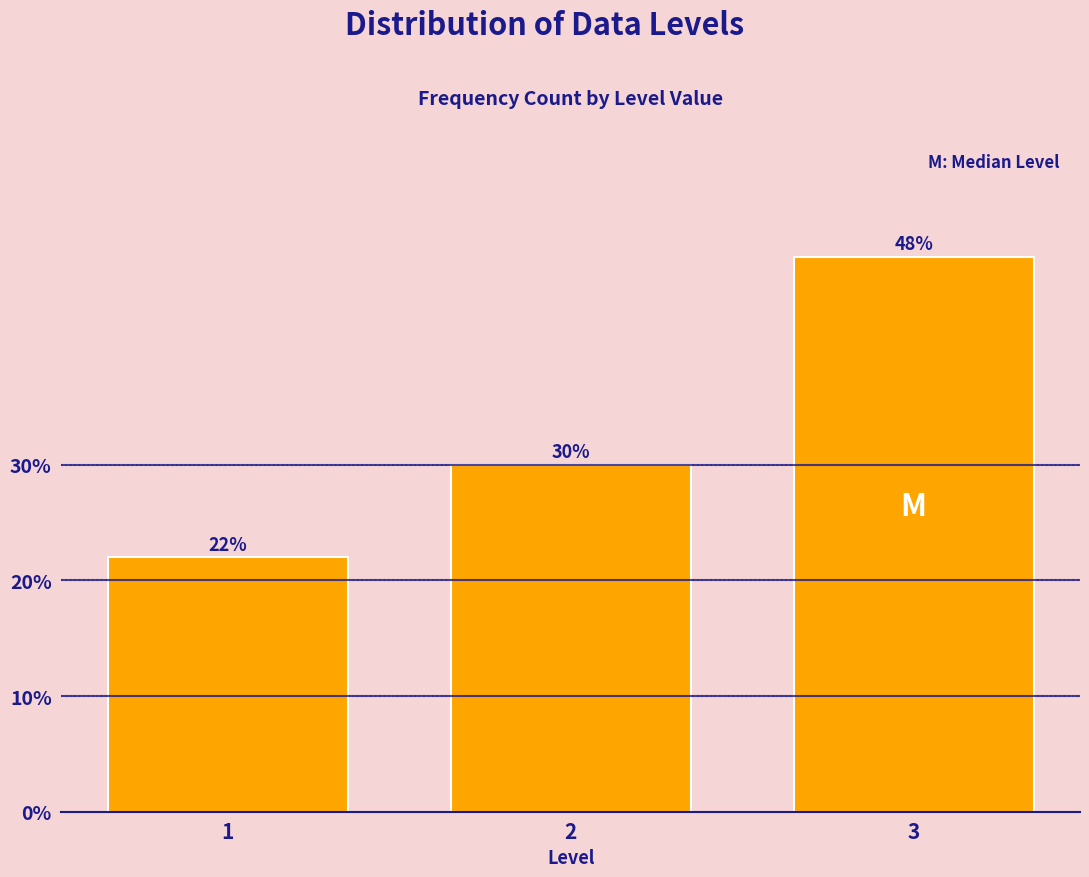

Reading left to right, transcribe all the data shown in this chart.

22	30	48